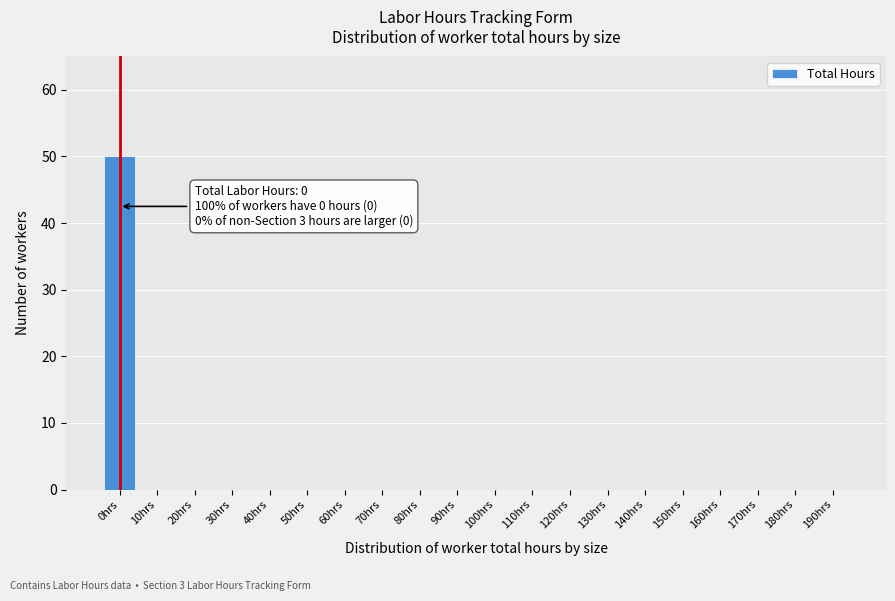

Reading left to right, list all the values displayed in this chart.

0hrs=50	10hrs=0	20hrs=0	30hrs=0	40hrs=0	50hrs=0	60hrs=0	70hrs=0	80hrs=0	90hrs=0	100hrs=0	110hrs=0	120hrs=0	130hrs=0	140hrs=0	150hrs=0	160hrs=0	170hrs=0	180hrs=0	190hrs=0